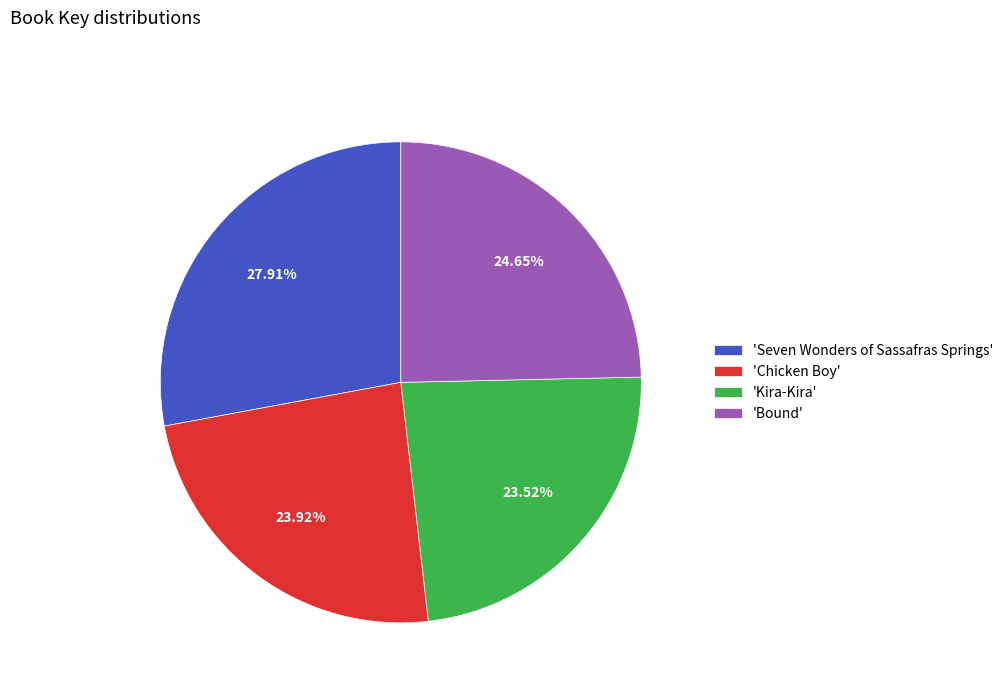

What is the largest slice in the pie chart?

'Seven Wonders of Sassafras Springs'